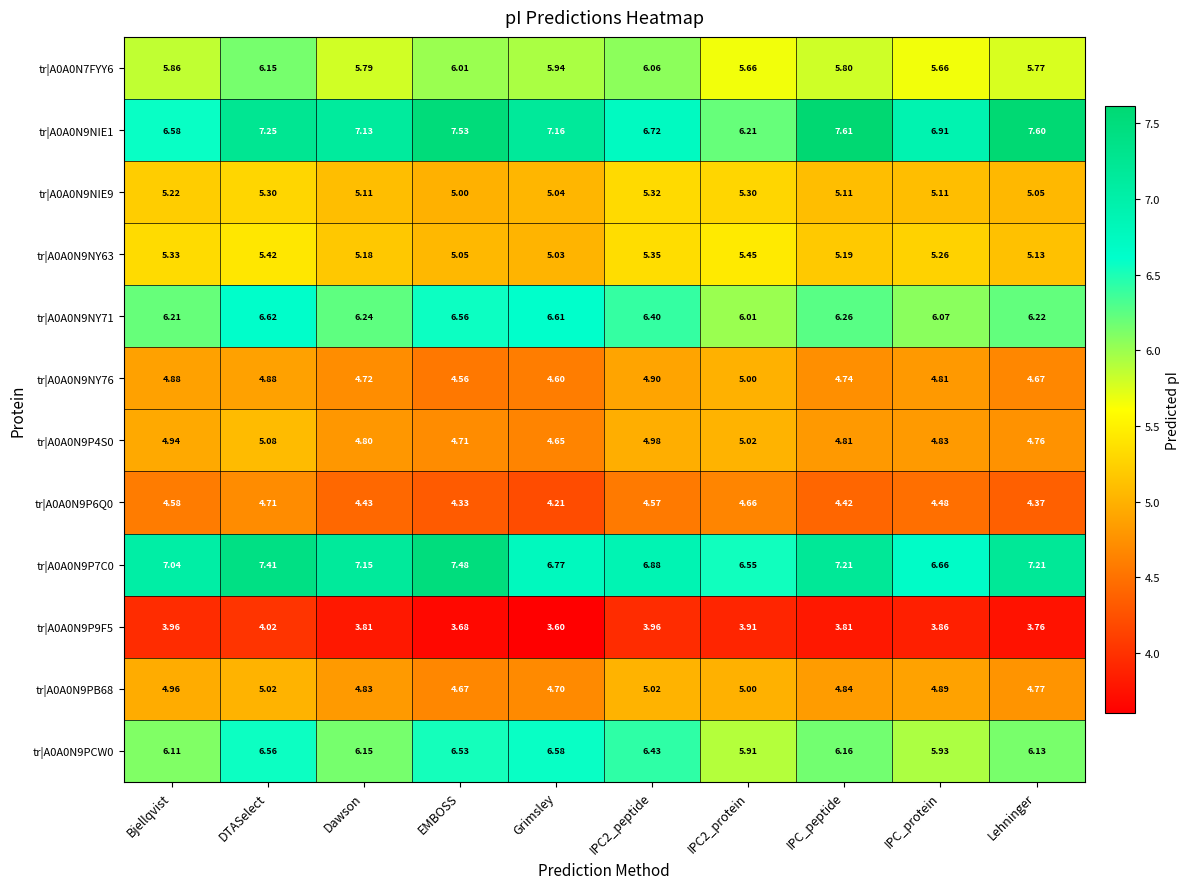

At which label does tr|A0A0N9P9F5 reach its peak?

DTASelect